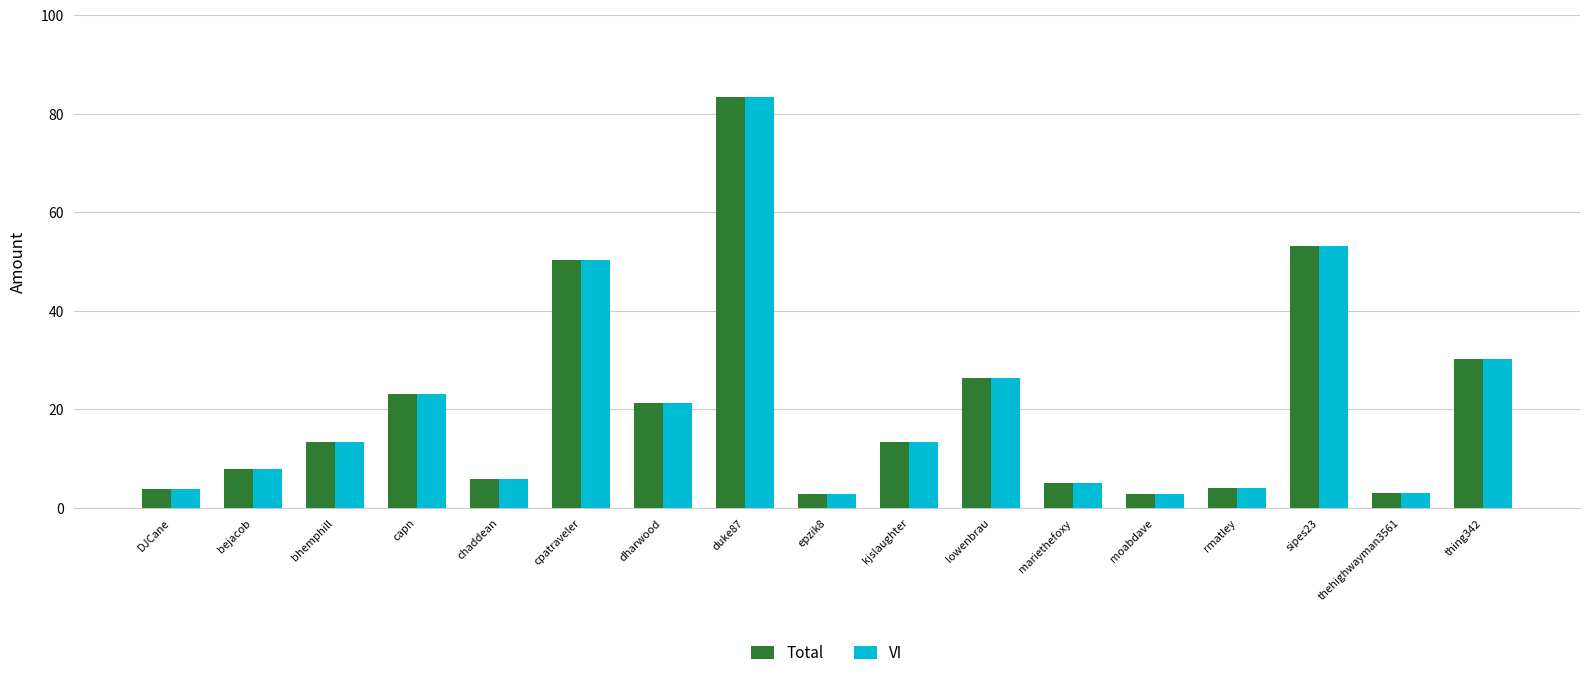

At which label is Total closest to 43?

cpatraveler